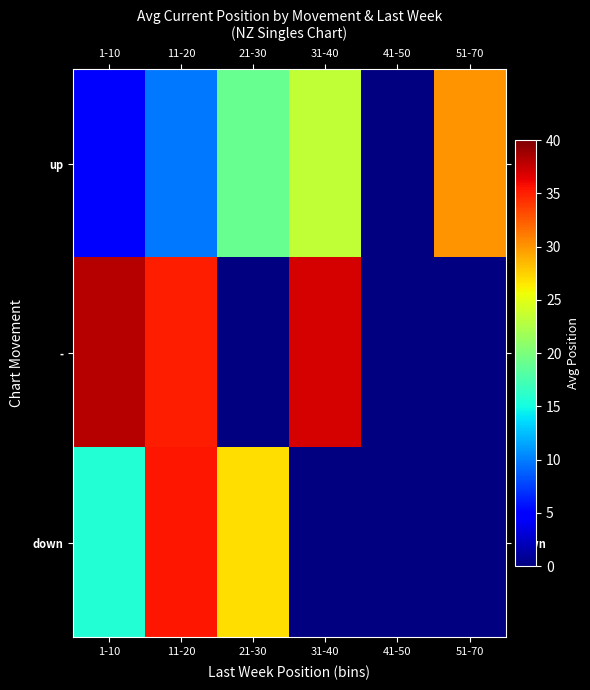

Which category has the highest value in the - series?

1-10